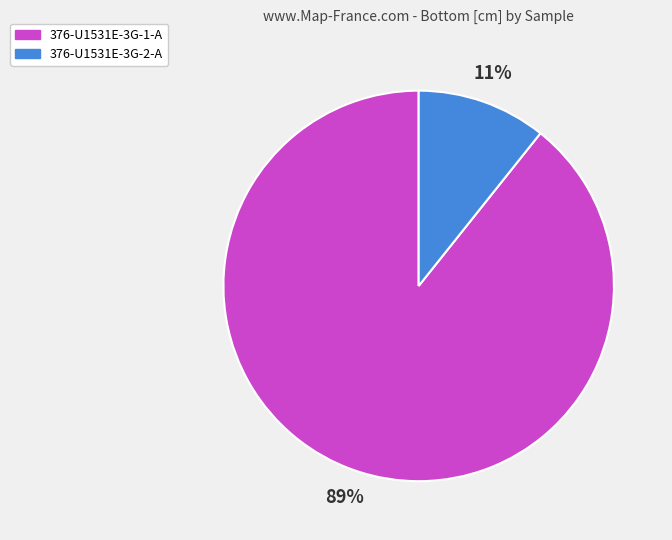

To the nearest percent, what portion does 376-U1531E-3G-1-A represent?

89%